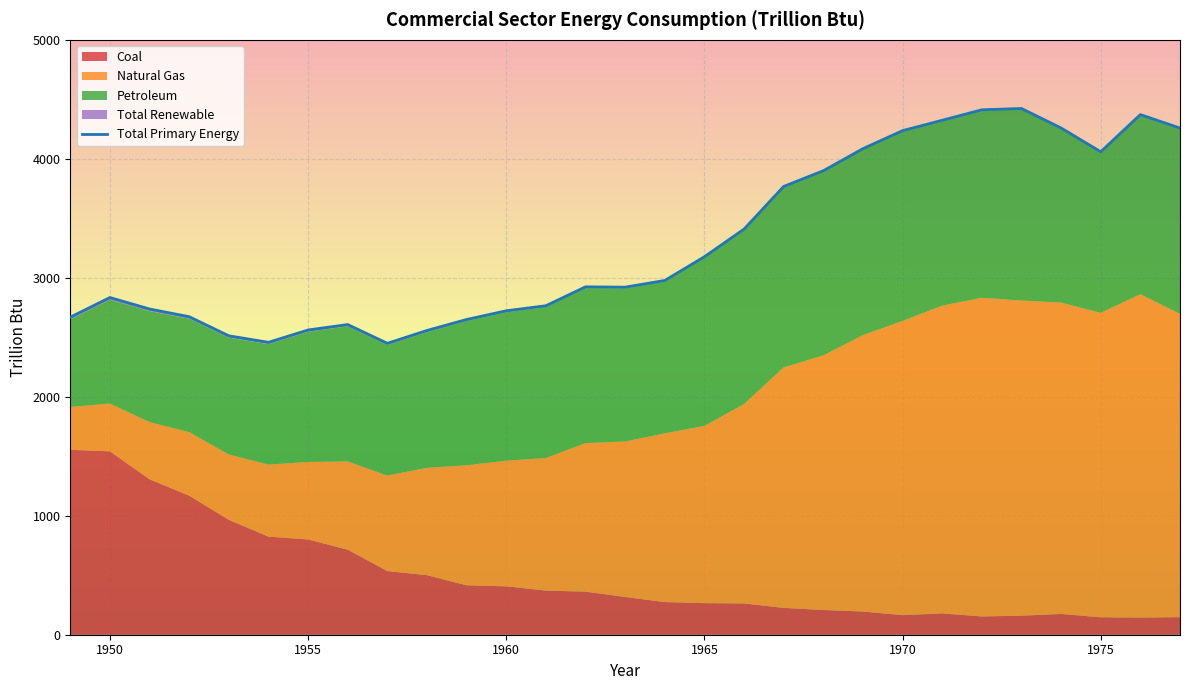

What is the lowest value of the Total Primary Energy series?

2449.4